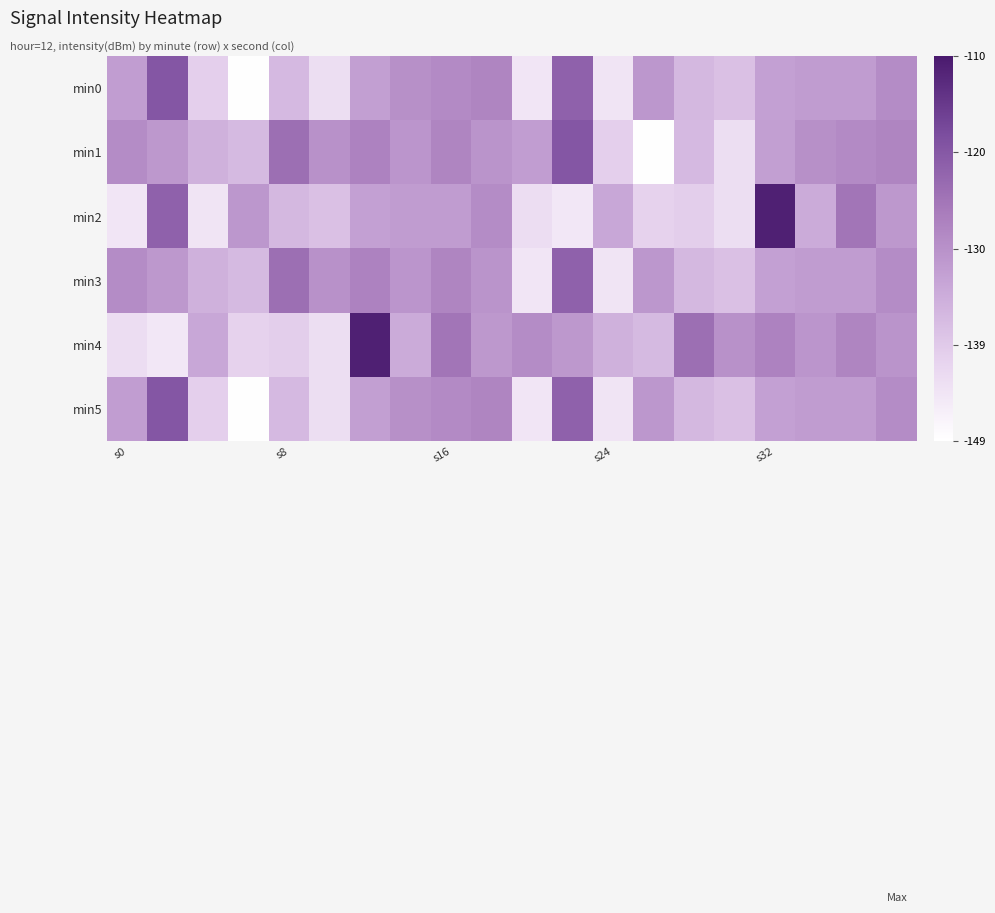

How many distinct data groups are displayed?

6